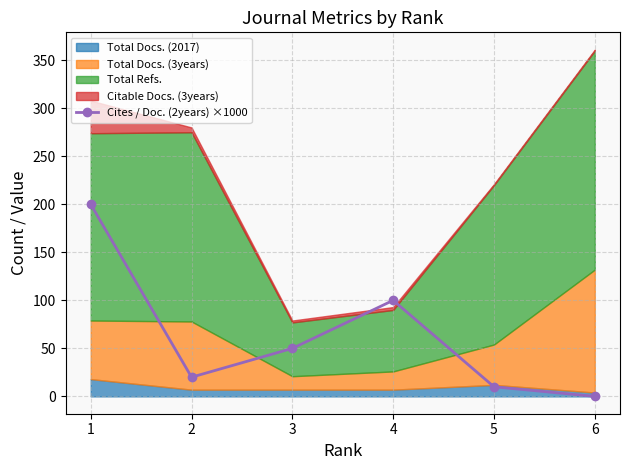

The value of Cites / Doc. (2years) ×1000 at 3 is 50. True or false?

True